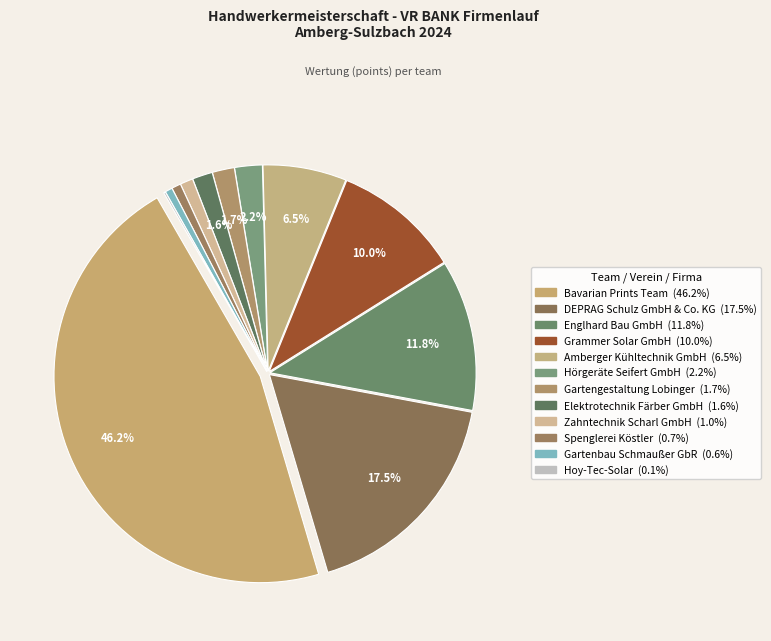

Rank the categories by value from lowest to highest.

Hoy-Tec-Solar, Gartenbau Schmaußer GbR, Spenglerei Köstler, Zahntechnik Scharl GmbH, Elektrotechnik Färber GmbH, Gartengestaltung Lobinger, Hörgeräte Seifert GmbH, Amberger Kühltechnik GmbH, Grammer Solar GmbH, Englhard Bau GmbH, DEPRAG Schulz GmbH & Co. KG, Bavarian Prints Team